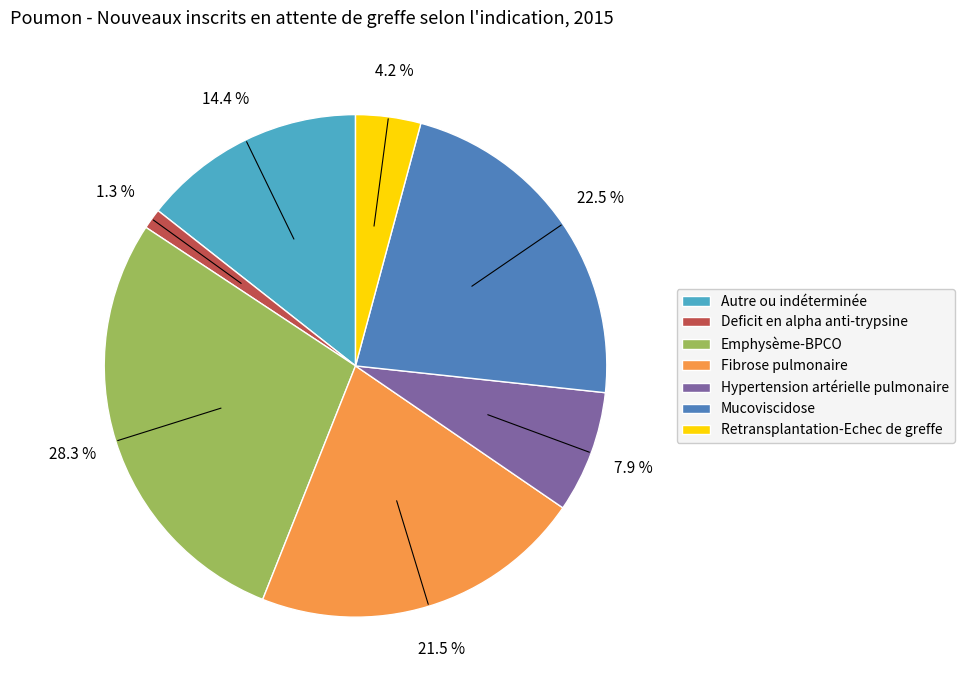

To the nearest percent, what is the difference between the Emphysème-BPCO and Retransplantation-Echec de greffe slice percentages?

24%